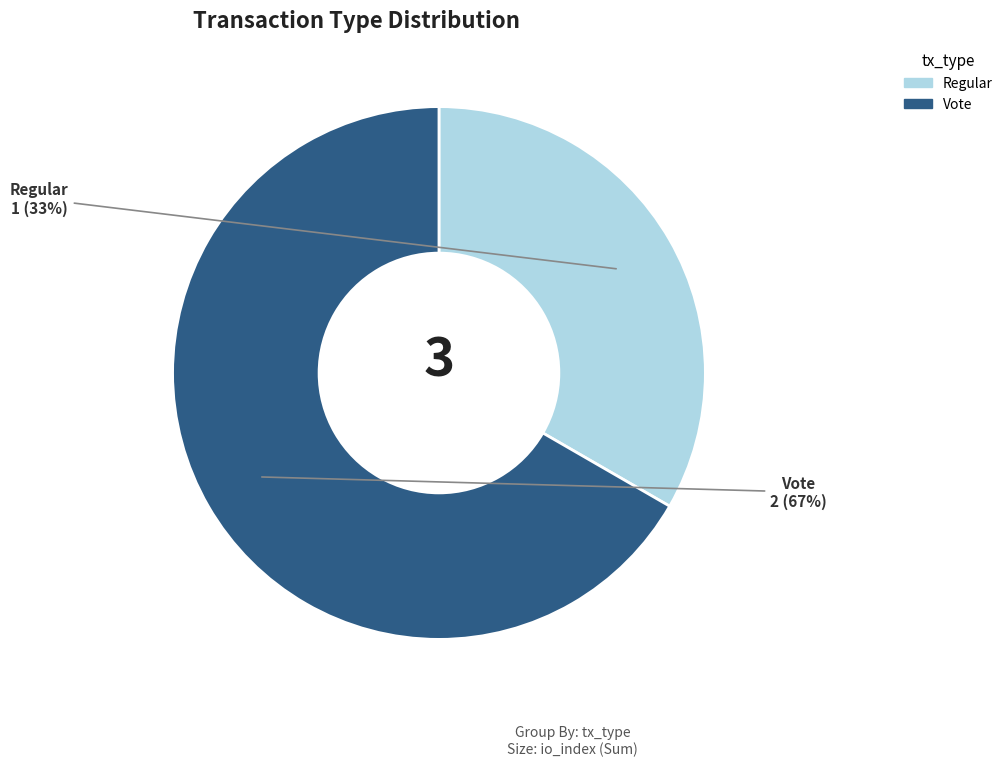

Which slice is the largest?

Vote